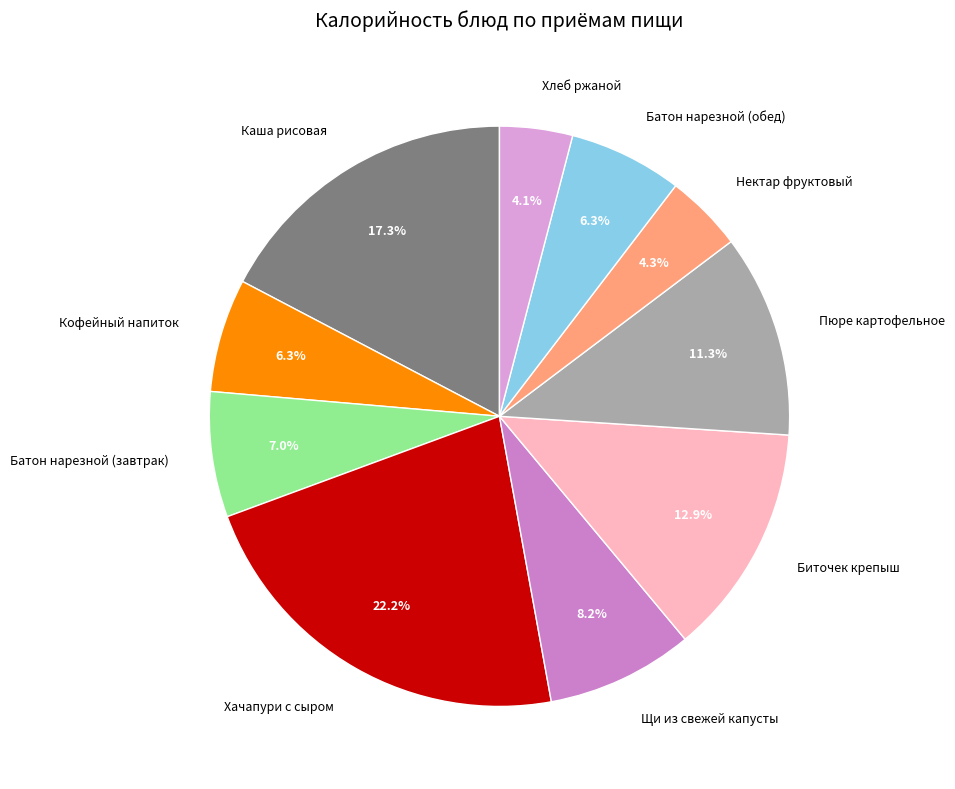

Is it true that Пюре картофельное is 18% of the pie?

False